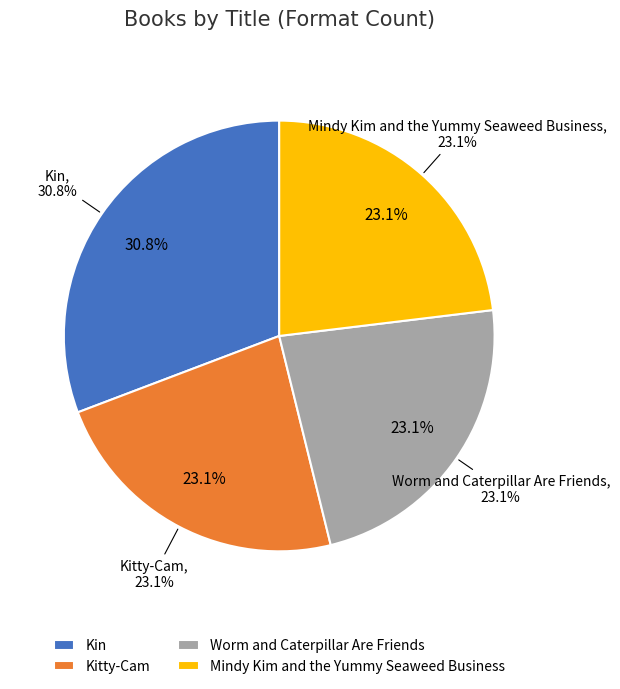

To the nearest percent, what is the combined percentage of Kin and Mindy Kim and the Yummy Seaweed Business?

54%